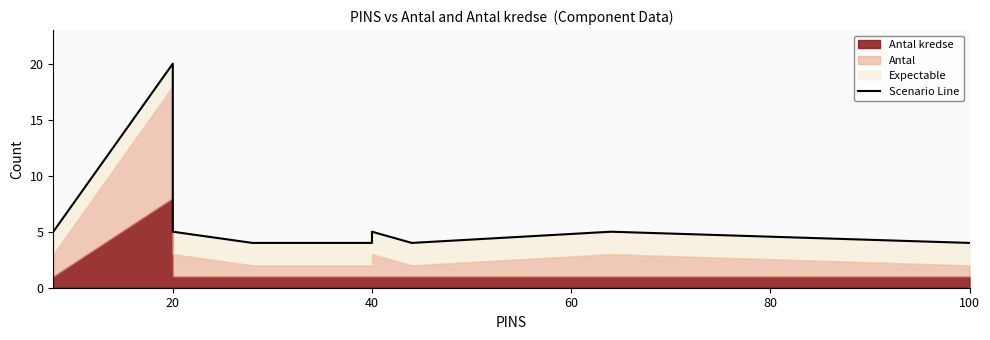

Count the number of categories in the chart.

11